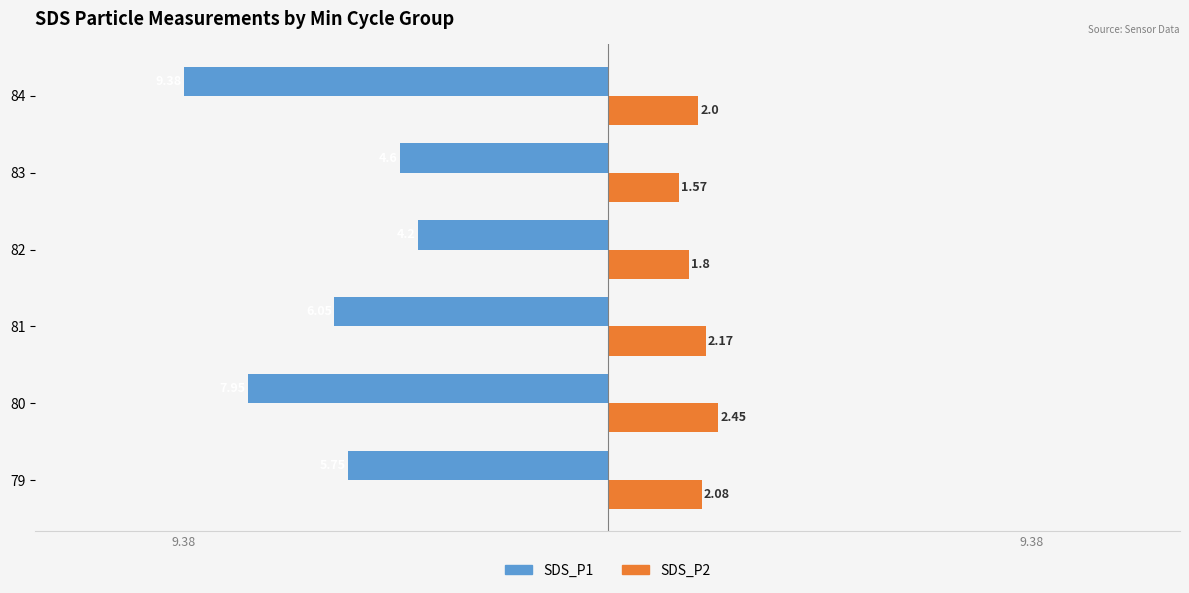

Reading left to right, what are all the values shown in this chart?

SDS_P1: -5.8	-8.0	-6.0	-4.2	-4.6	-9.4
SDS_P2: 2.1	2.5	2.2	1.8	1.6	2.0